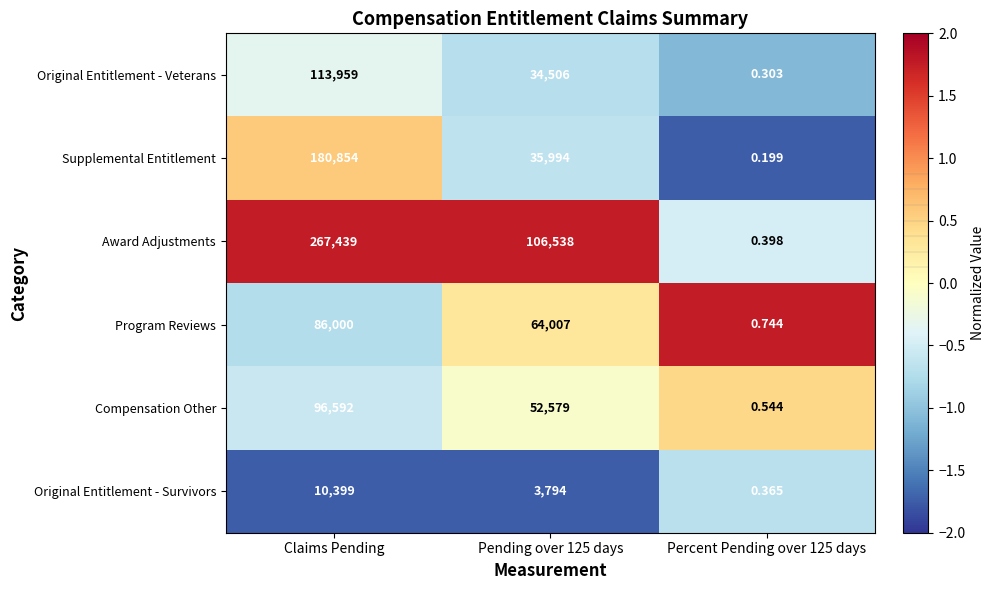

Rank the series at Claims Pending from highest to lowest value.

Award Adjustments, Supplemental Entitlement, Original Entitlement - Veterans, Compensation Other, Program Reviews, Original Entitlement - Survivors